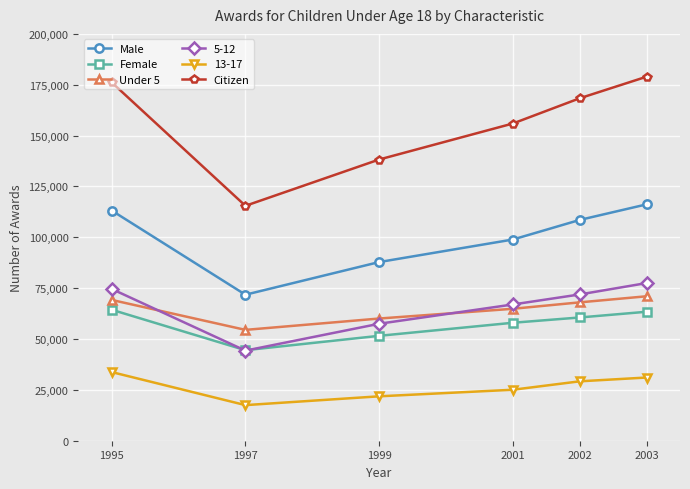

Is the value of Citizen at 1995 greater than the value of 13-17 at 2002?

Yes